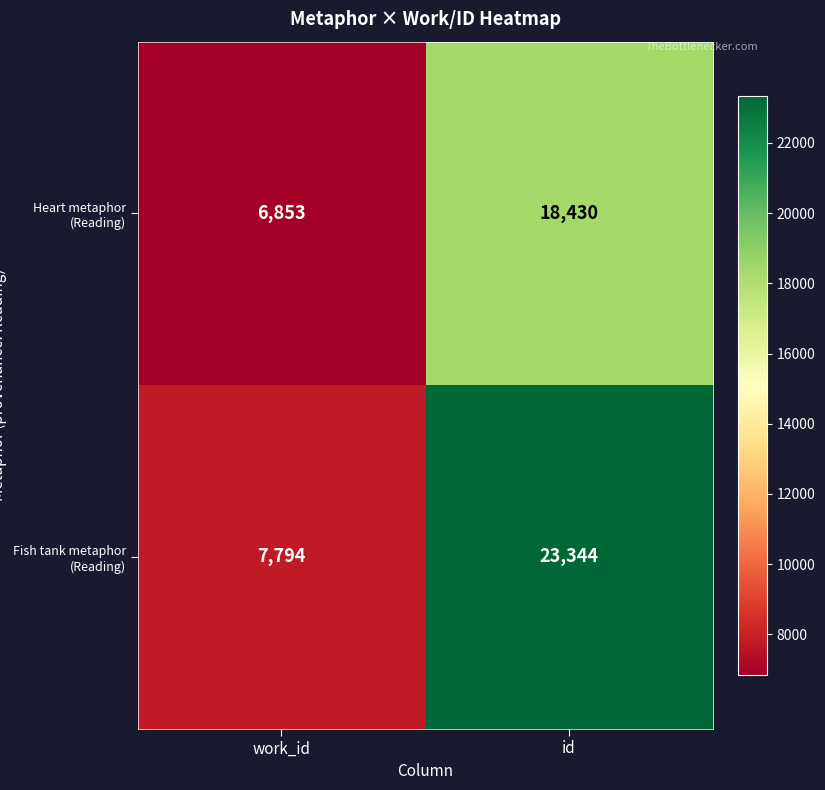

List the series in order of their overall mean, highest first.

Fish tank metaphor (Reading), Heart metaphor (Reading)